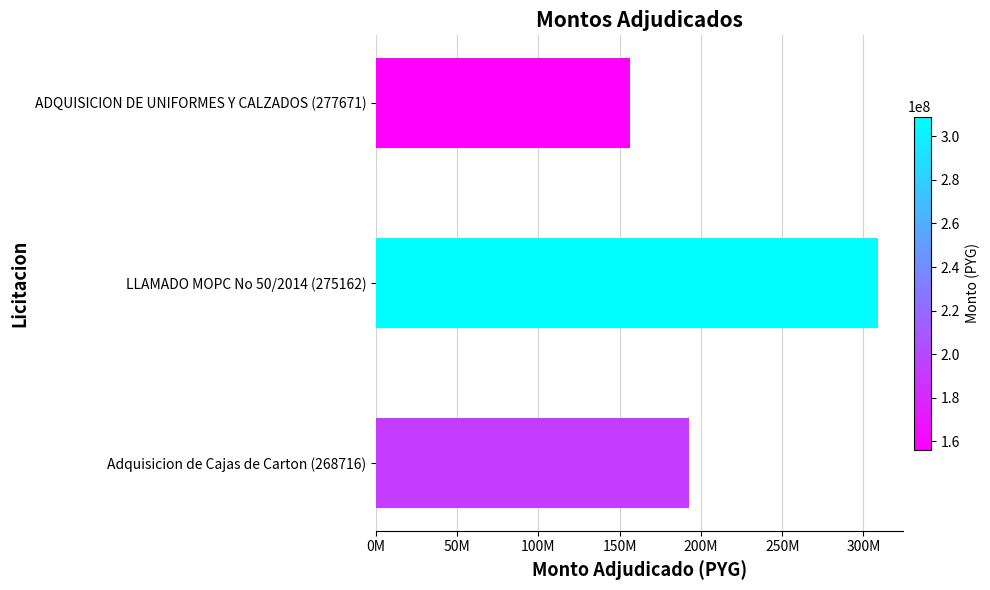

Does the chart contain any negative values?

No